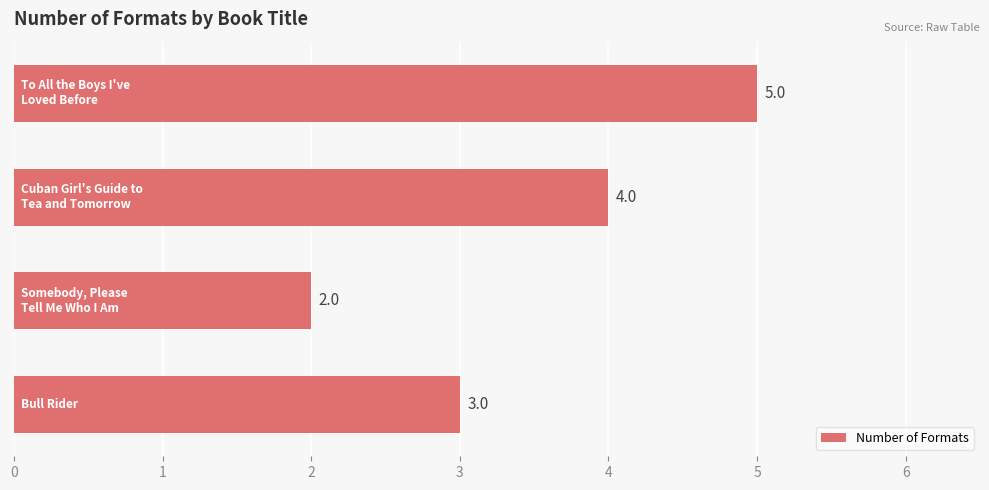

How many data points are less than 4?

2